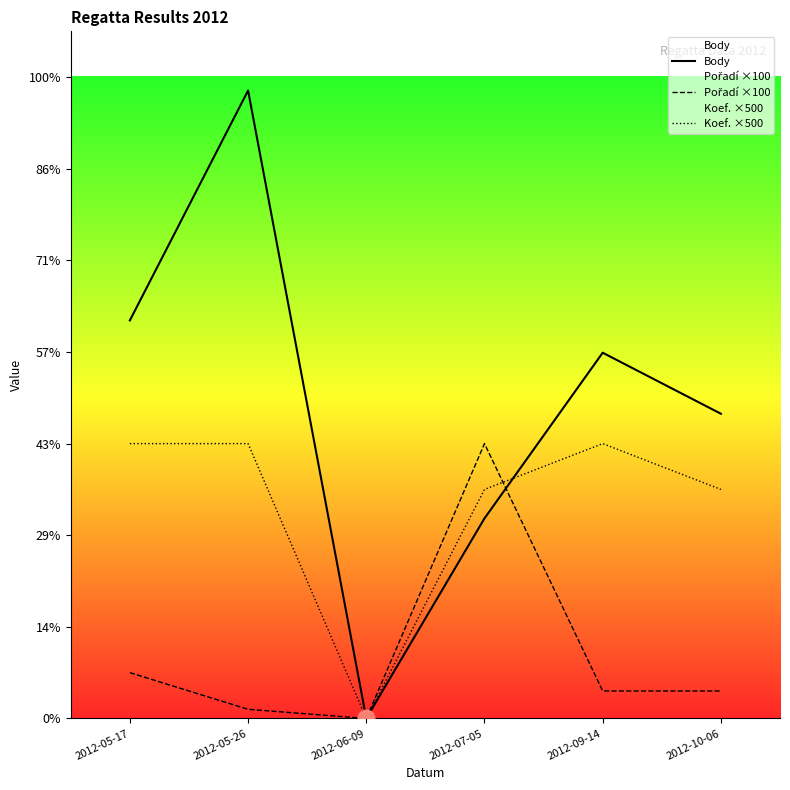

Is the value of Koef. ×500 at 2012-07-05 greater than the value of Body at 2012-05-17?

No